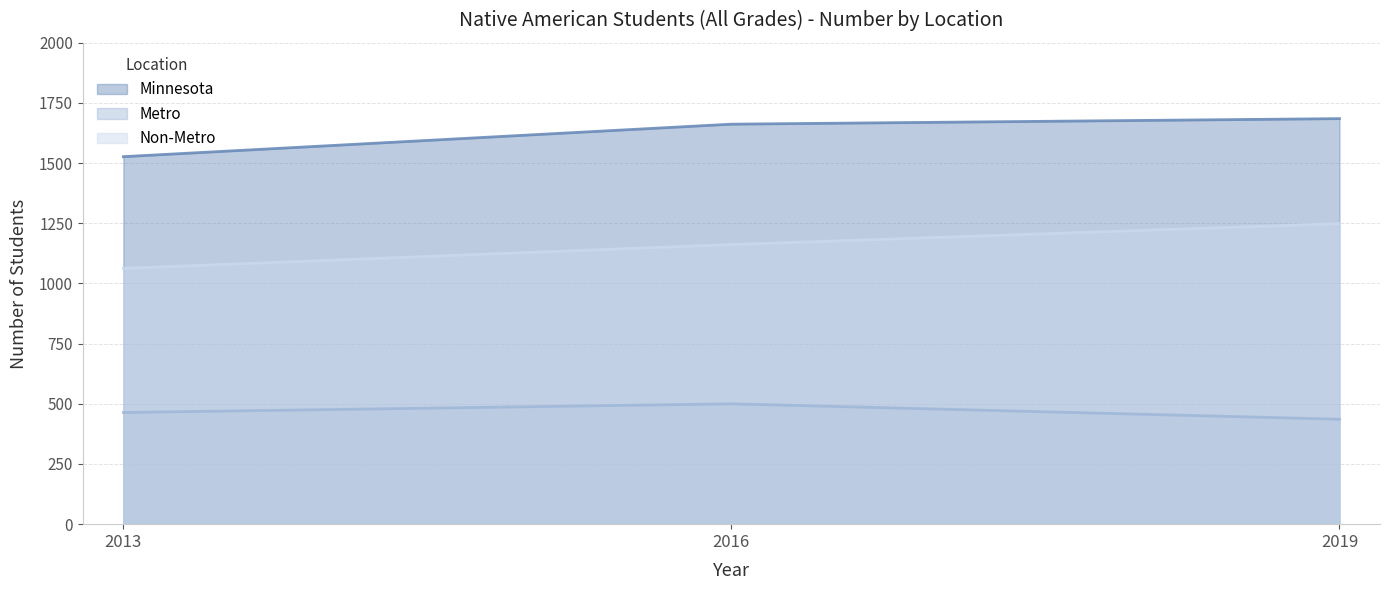

Rank the series by their average value, from highest to lowest.

Minnesota, Non-Metro, Metro